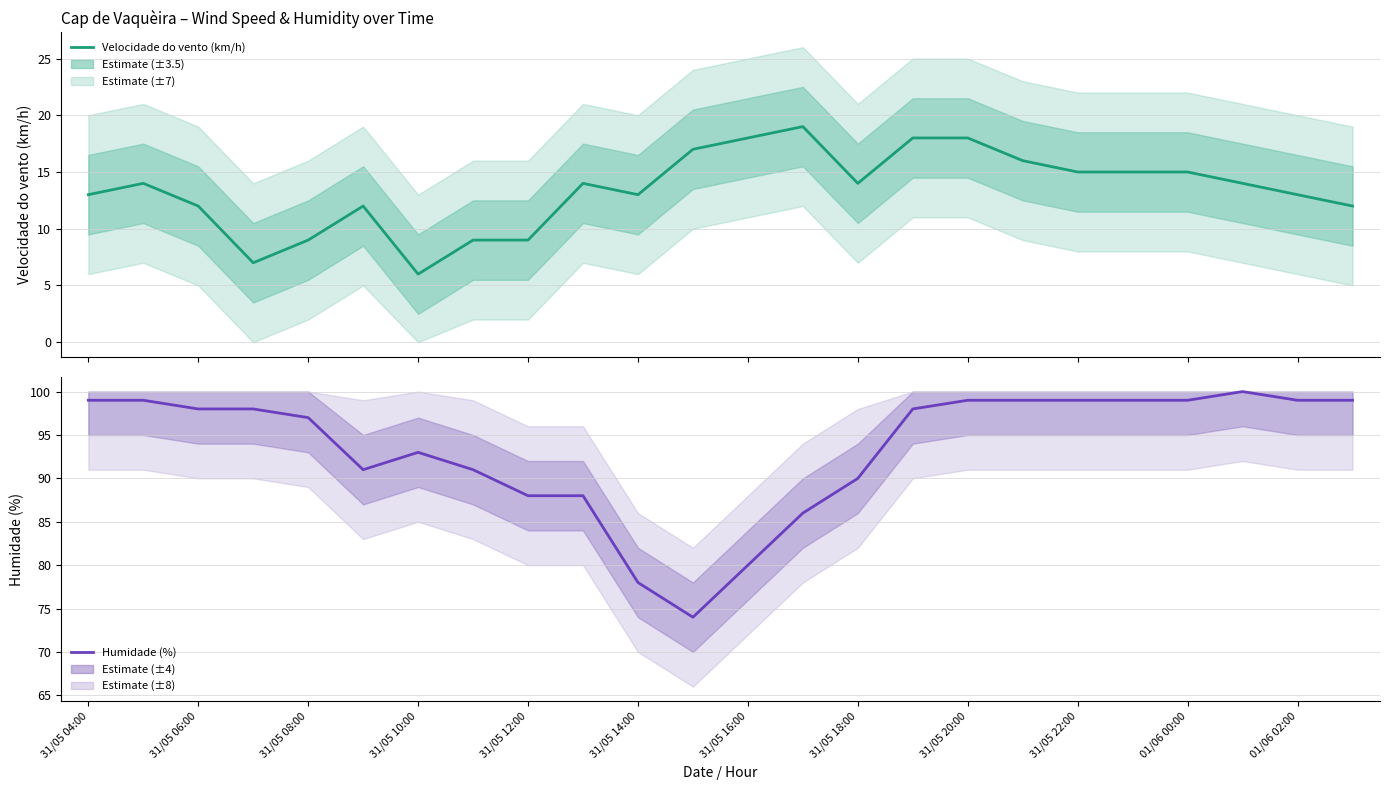

Count the number of categories in the chart.

24